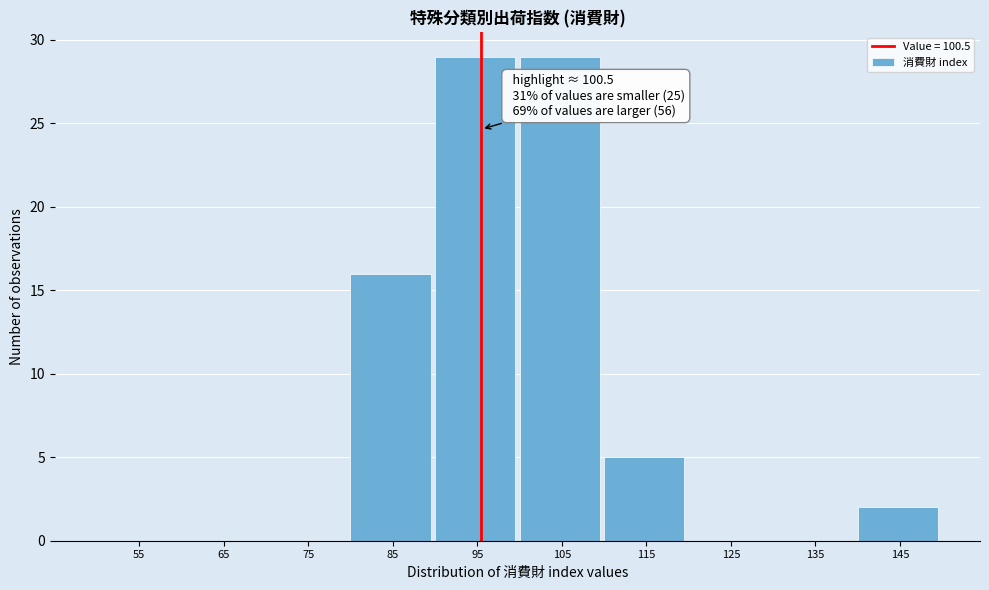

Reading left to right, transcribe all the data shown in this chart.

55=0	65=0	75=0	85=16	95=29	105=29	115=5	125=0	135=0	145=2